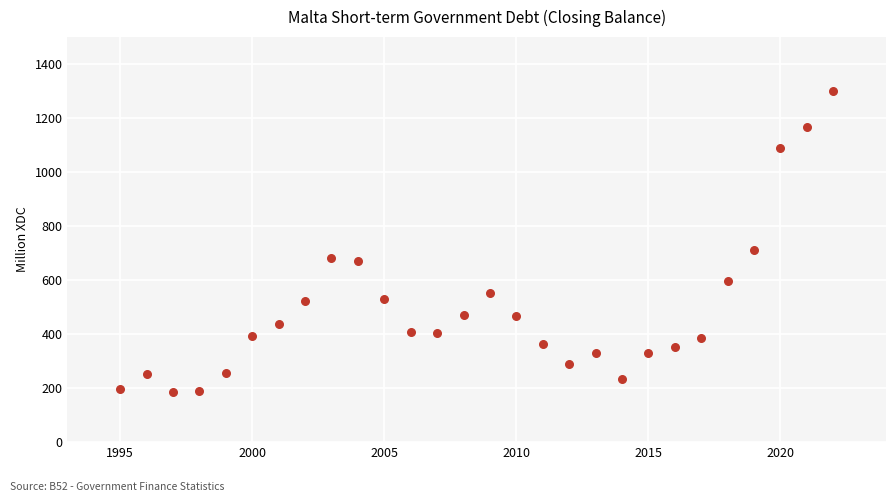

What Y value in the scatter plot is closest to 741?

710.3